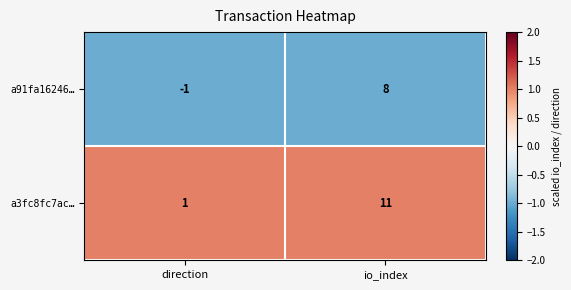

Reading left to right, extract all data points from this chart.

a91fa16246…: -1	8
a3fc8fc7ac…: 1	11